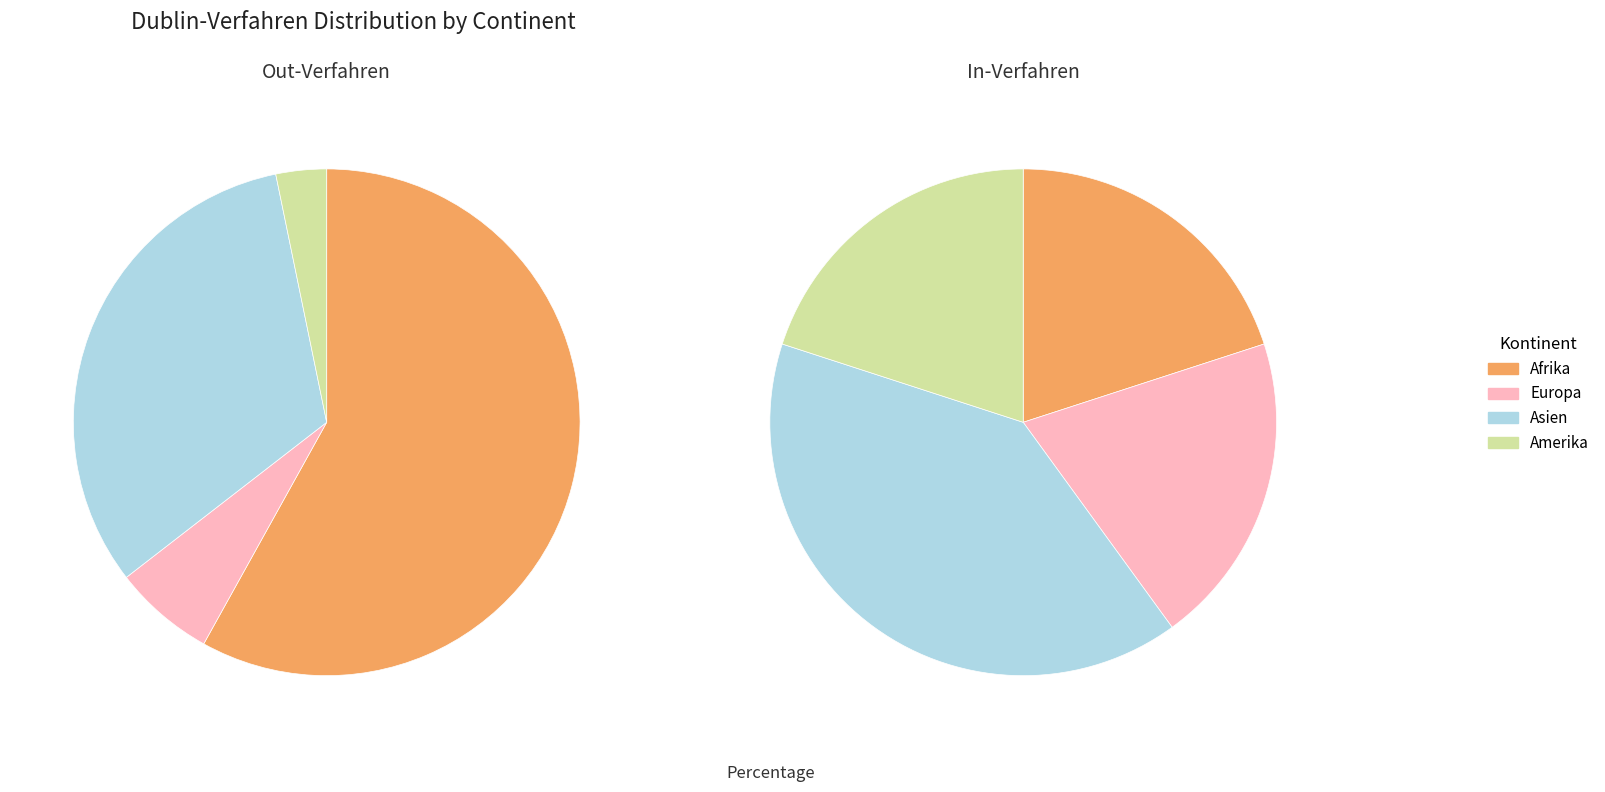

Does any single category account for the majority?

Yes